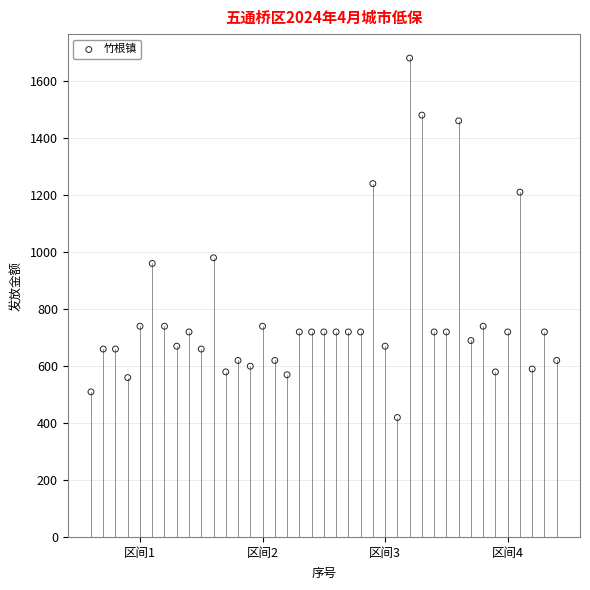

What is the range of X values (max minus min)?

38